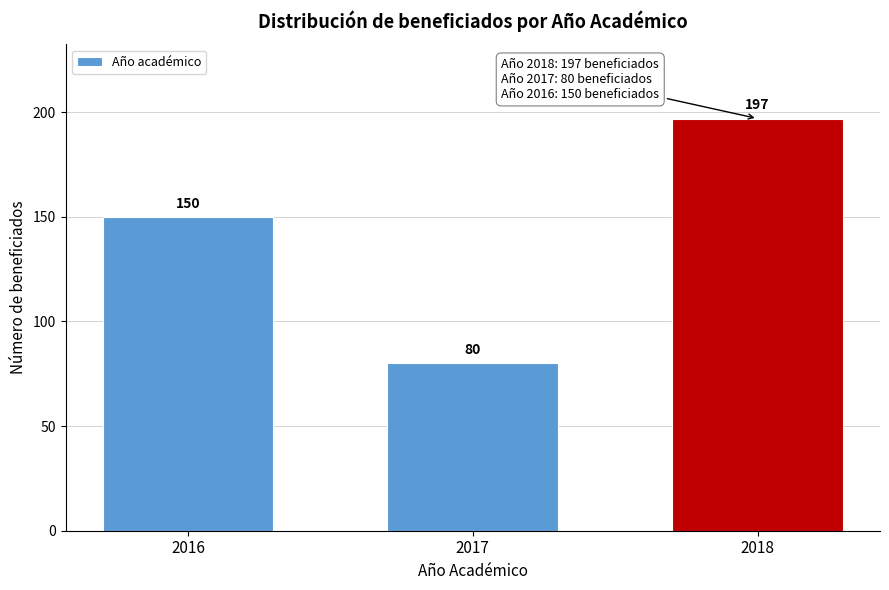

Reading left to right, extract all data points from this chart.

2016=150	2017=80	2018=197